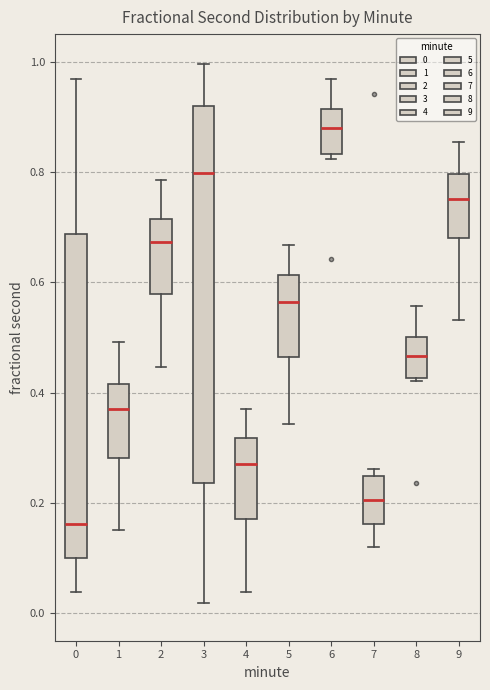

Reading left to right, transcribe this box plot: for each box, give where its median line is, the range the box spans, and where its two whiskers end, as read against the y-axis. The values are not printed on the chart, so give them approximately, as read against the axis.

0: median 0.16, box 0.10 to 0.68, whiskers 0.04 to 0.96
1: median 0.38, box 0.28 to 0.42, whiskers 0.16 to 0.50
2: median 0.68, box 0.58 to 0.72, whiskers 0.44 to 0.78
3: median 0.80, box 0.24 to 0.92, whiskers 0.02 to 1.00
4: median 0.28, box 0.18 to 0.32, whiskers 0.04 to 0.38
5: median 0.56, box 0.46 to 0.62, whiskers 0.34 to 0.66
6: median 0.88, box 0.84 to 0.92, whiskers 0.82 to 0.96
7: median 0.20, box 0.16 to 0.24, whiskers 0.12 to 0.26
8: median 0.46, box 0.42 to 0.50, whiskers 0.42 to 0.56
9: median 0.76, box 0.68 to 0.80, whiskers 0.54 to 0.86